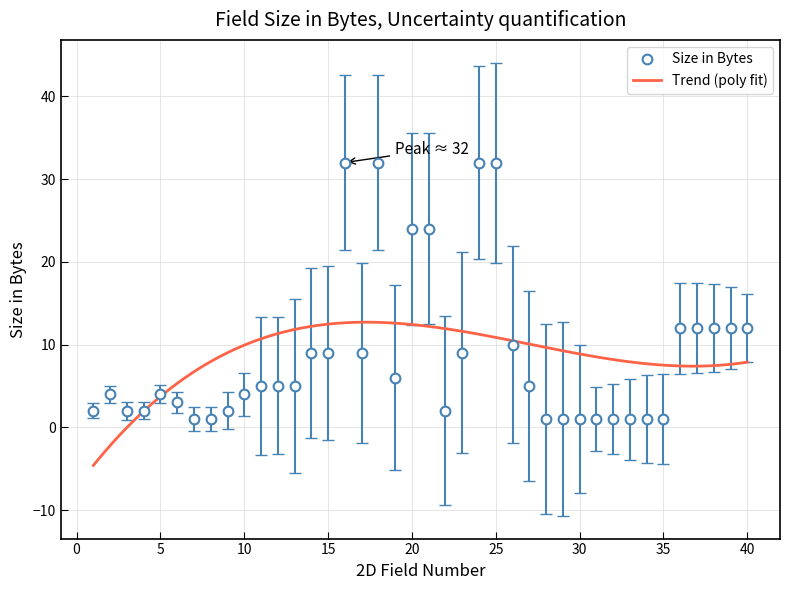

True or false: there are more than 0 points higher than both neighbors.

True